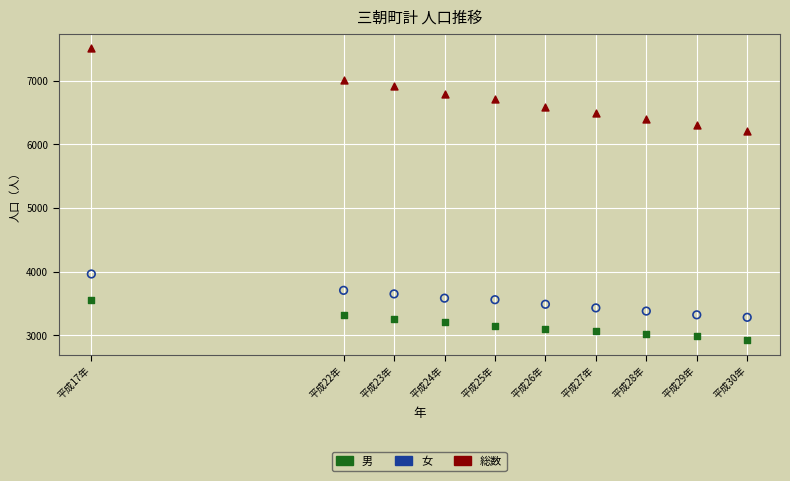

What are all the series names shown in the legend?

男, 女, 総数